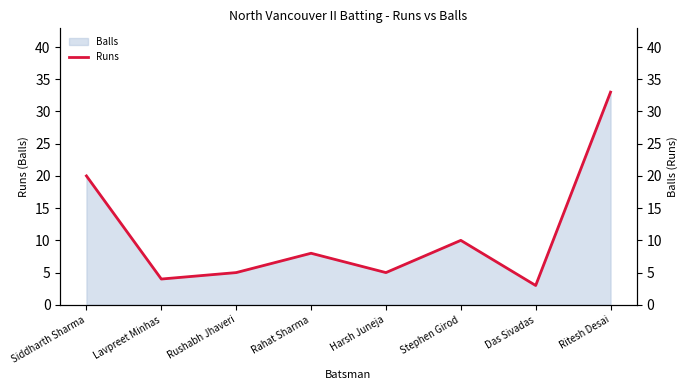

Reading right to left, extract all data points from this chart.

33	3	10	5	8	5	4	20